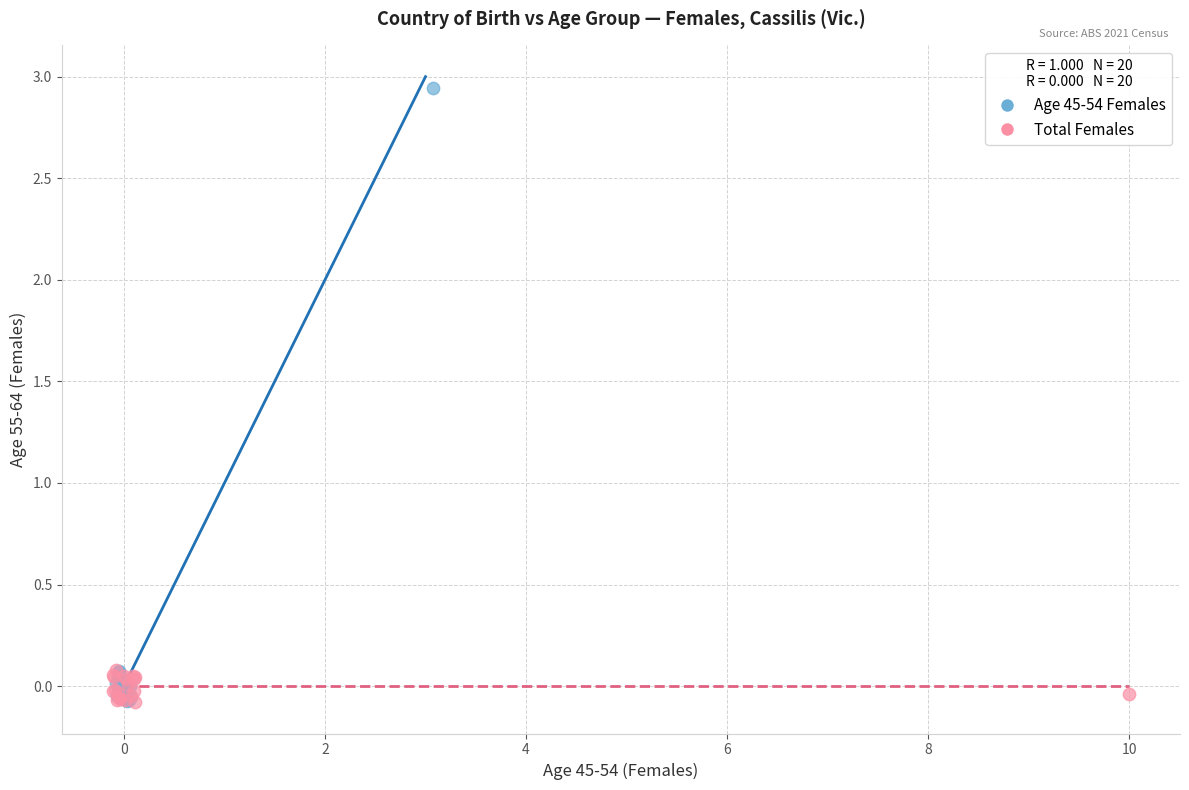

Which series reaches the maximum Y coordinate?

Age 45-54 Females